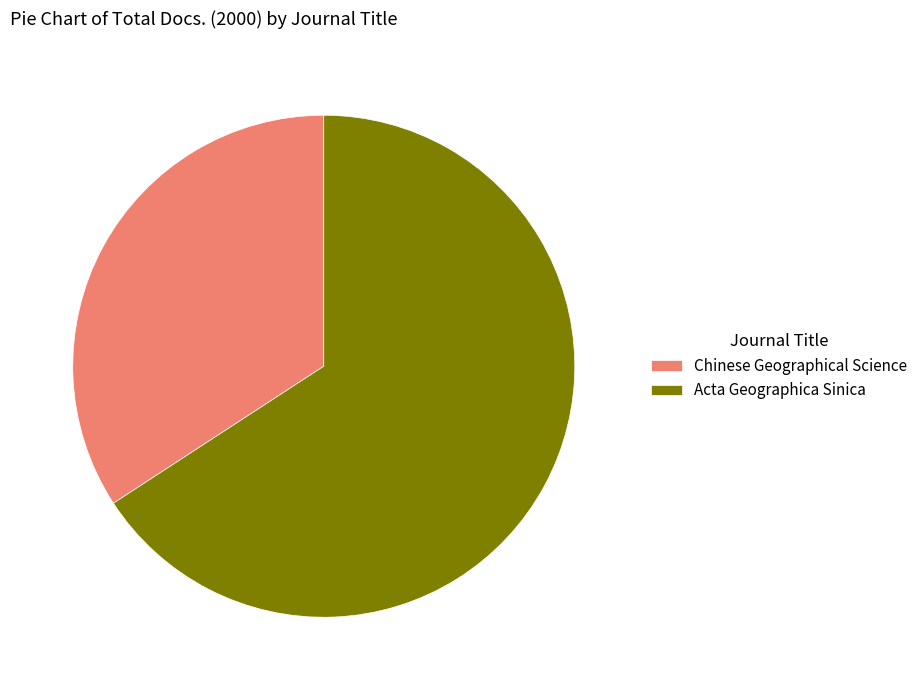

Which category has the smallest portion of the pie?

Chinese Geographical Science